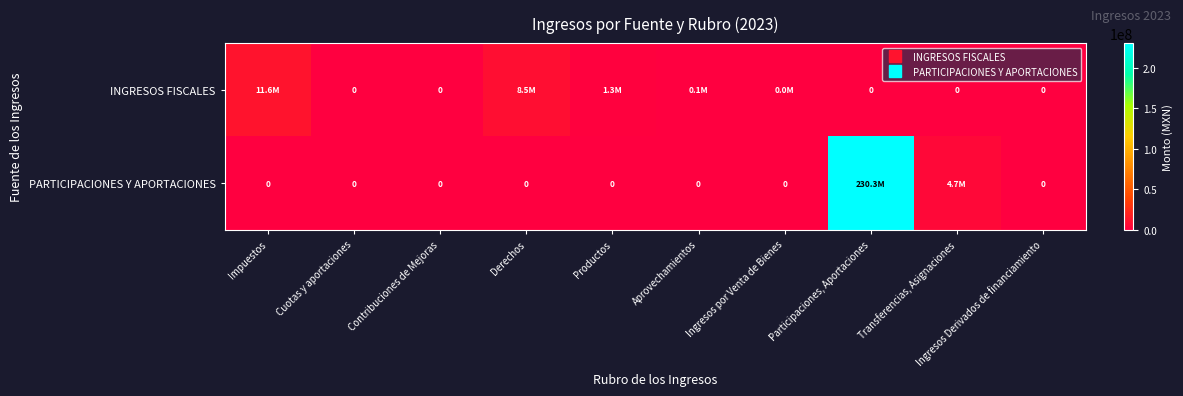

Is it true that PARTICIPACIONES Y APORTACIONES equals 0.0 at Aprovechamientos?

True